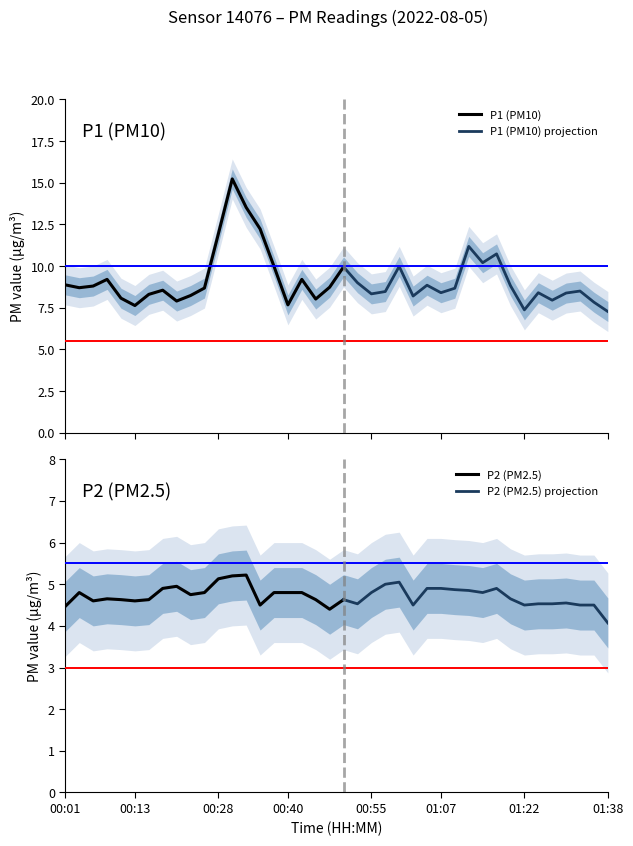

True or false: P1 and P2 intersect in this chart.

False